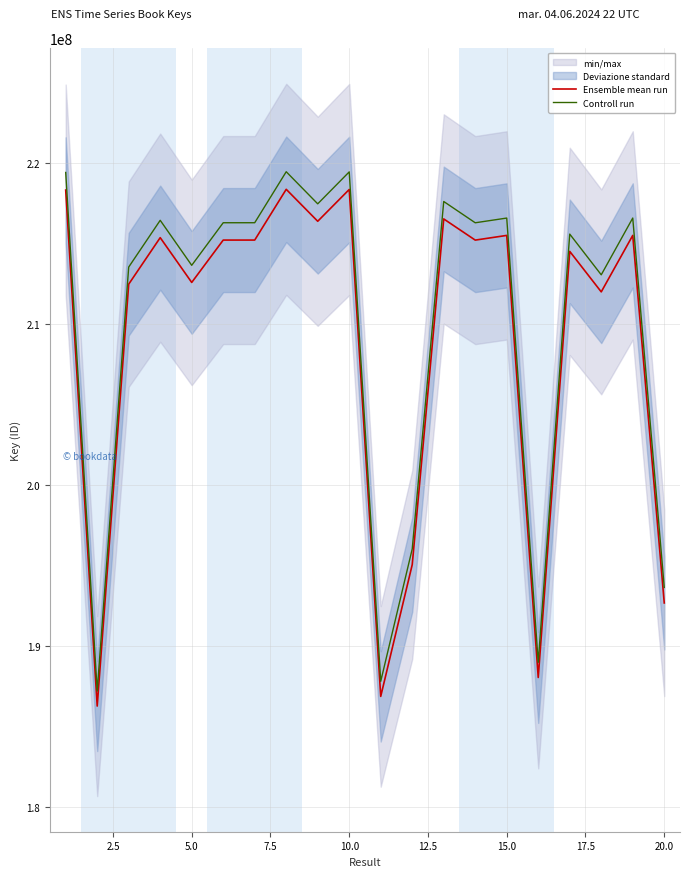

Rank the series at 10.0 from lowest to highest value.

Ensemble mean run, Controll run